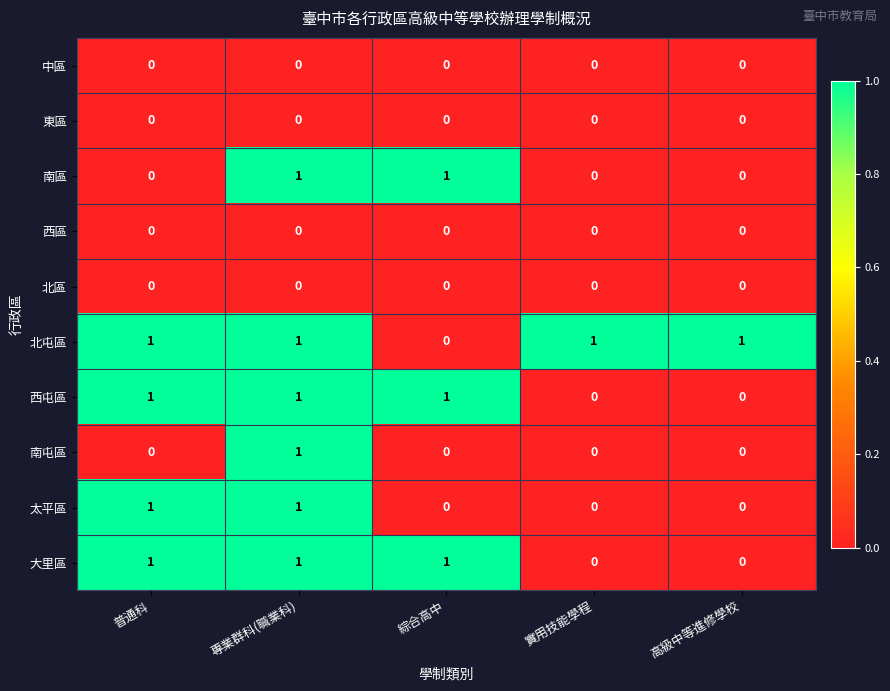

True or false: 南區 has a value of 0 at 專業群科(職業科).

False